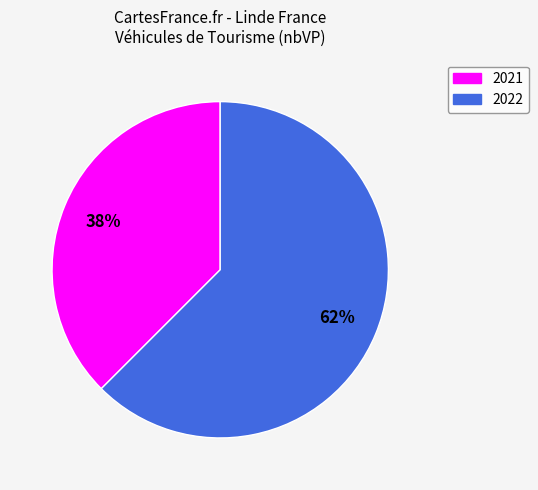

Which has a higher value, 2022 or 2021?

2022